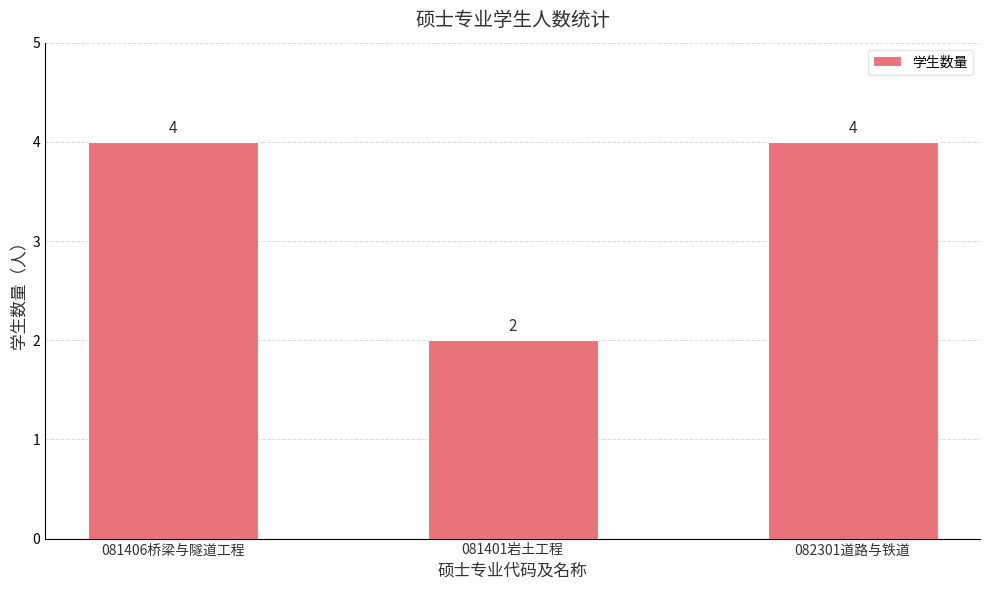

Does the chart contain stacked bars?

No